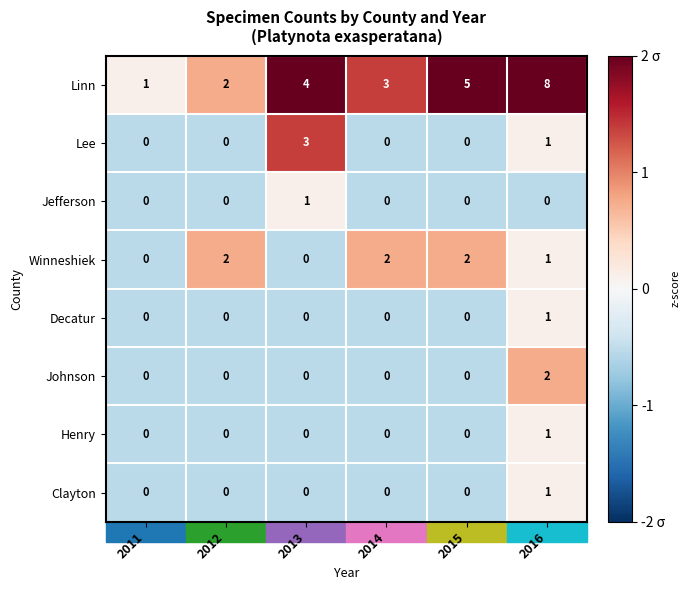

How many values in Jefferson are above zero?

1